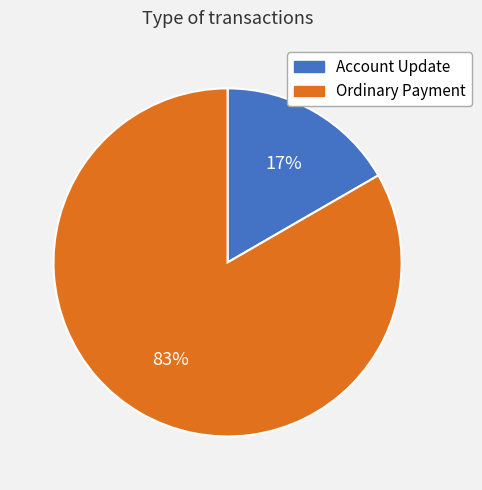

Is there a majority slice in this chart?

Yes